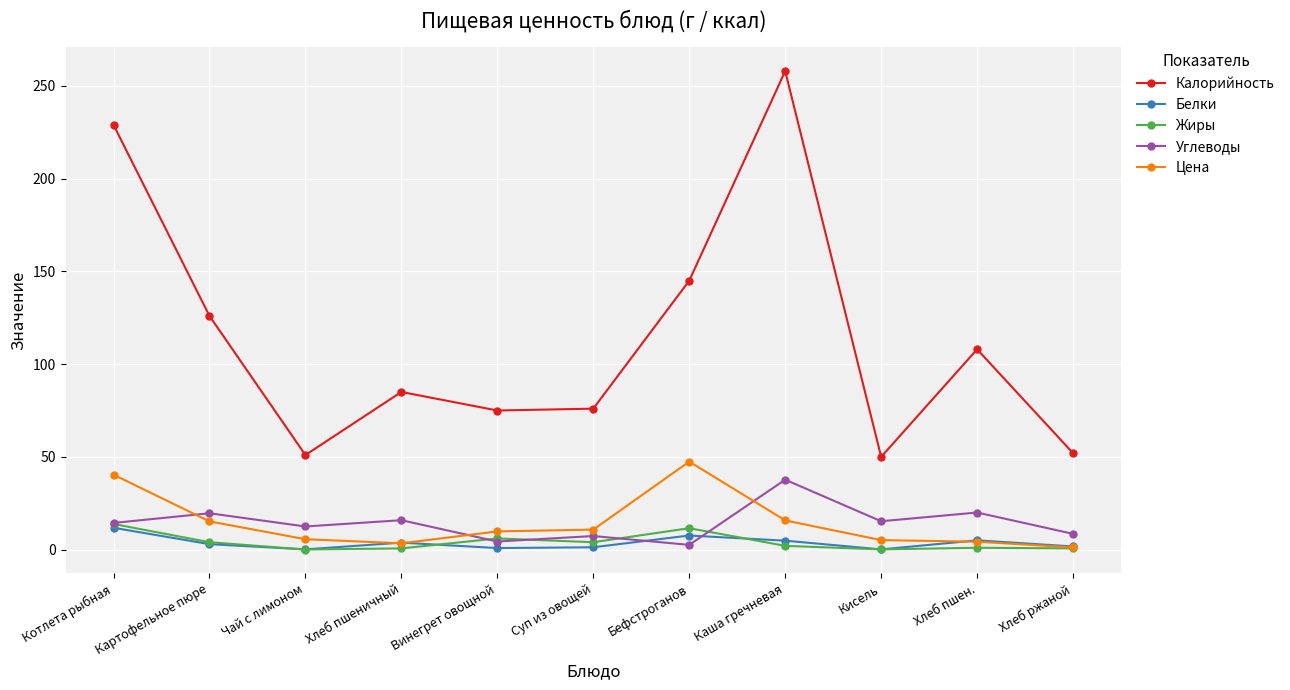

How many data points in Углеводы are above 14?

6